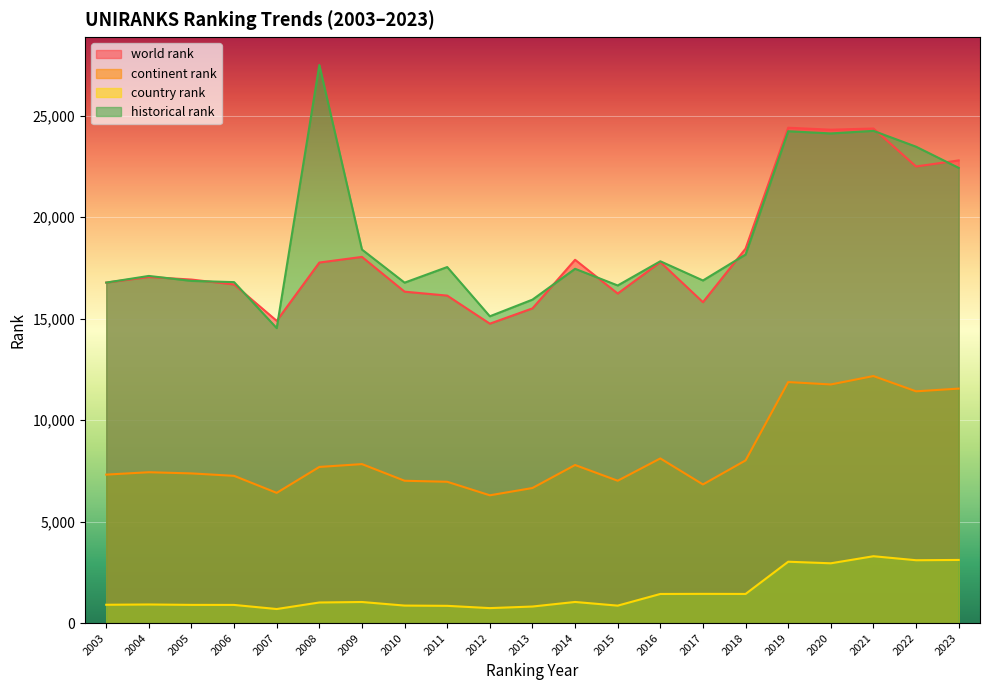

At 2006, list the series in order from smallest to largest.

country rank, continent rank, world rank, historical rank